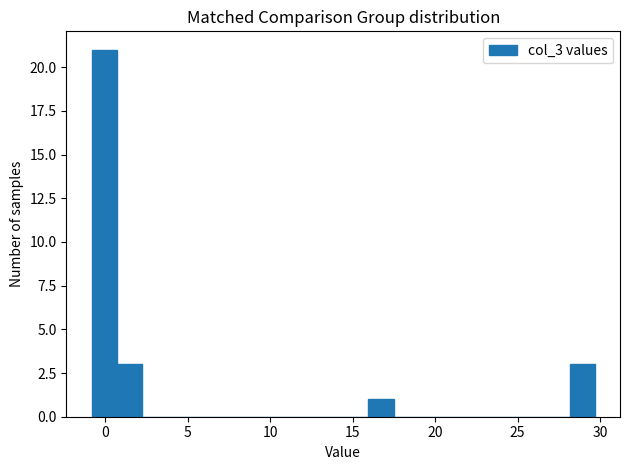

Around what value on the x-axis is the tallest bar? Give the approximate position of its centre, as read against the axis.

0.0